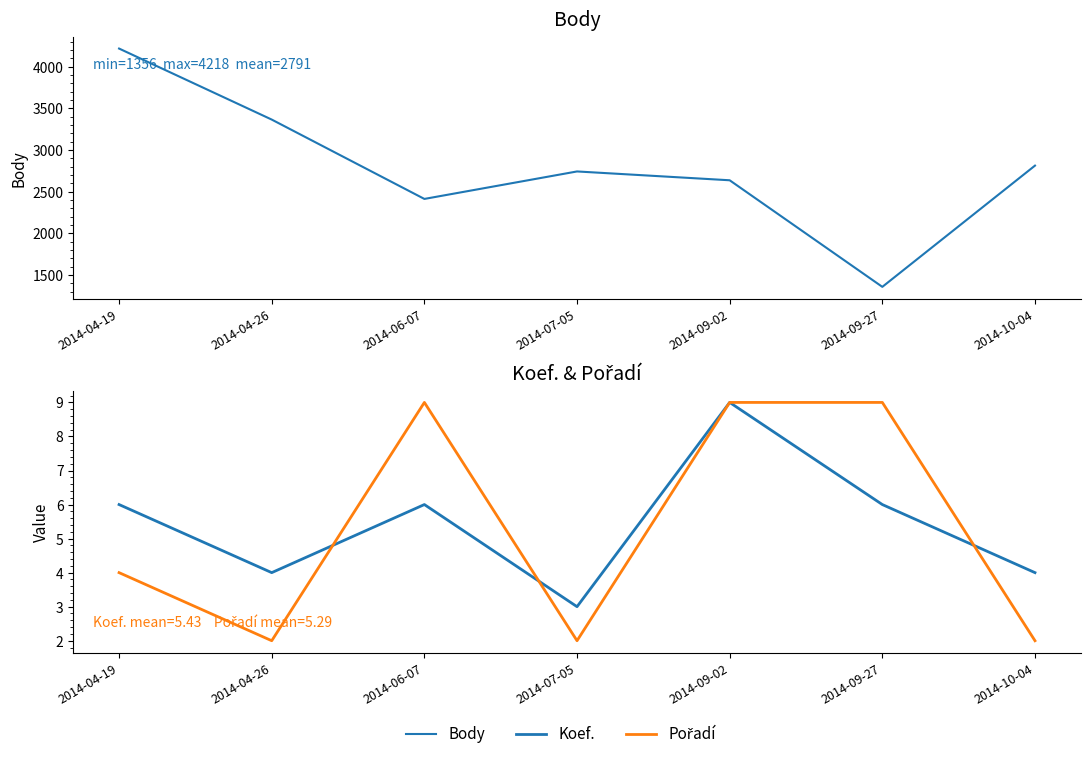

At how many categories does at least one series exceed 1352?

7